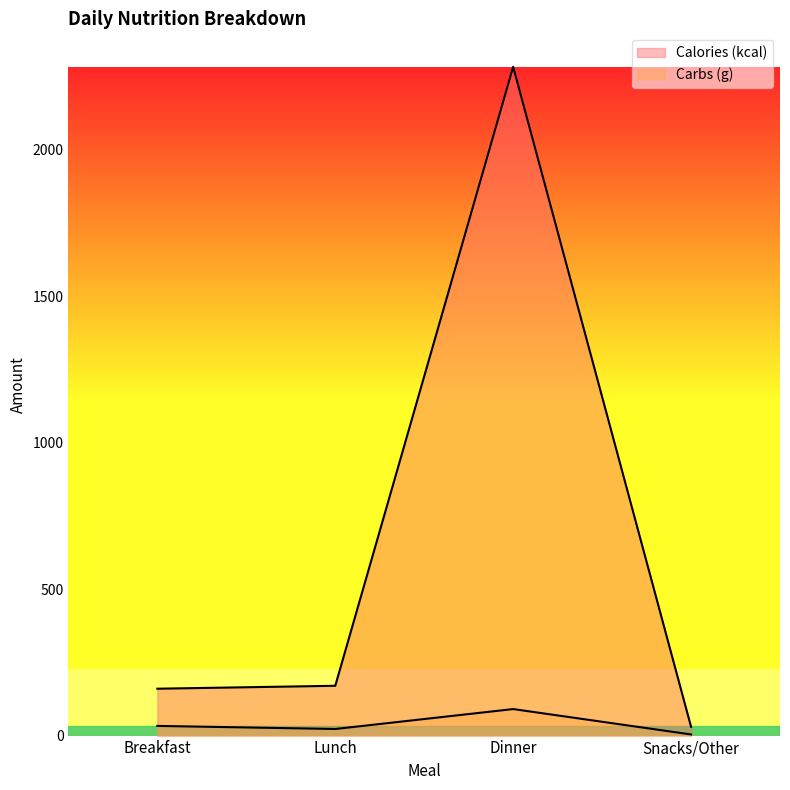

What is the sum of all Carbs (g) values?

149.8